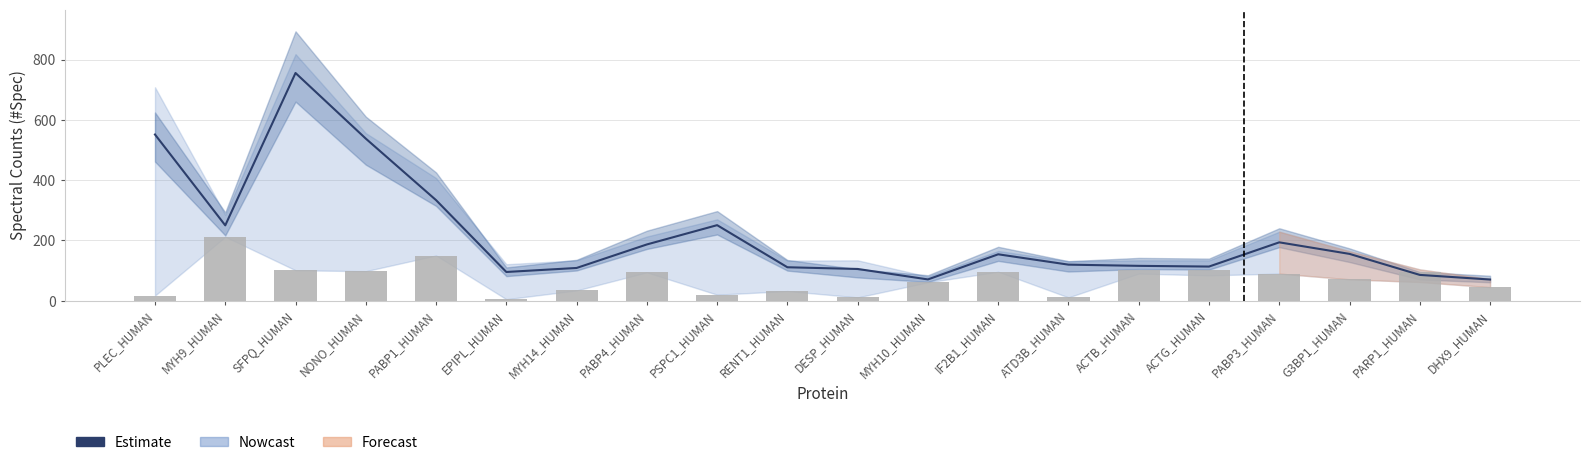

What is the difference between the highest and lowest values at ACTB_HUMAN?

12.7